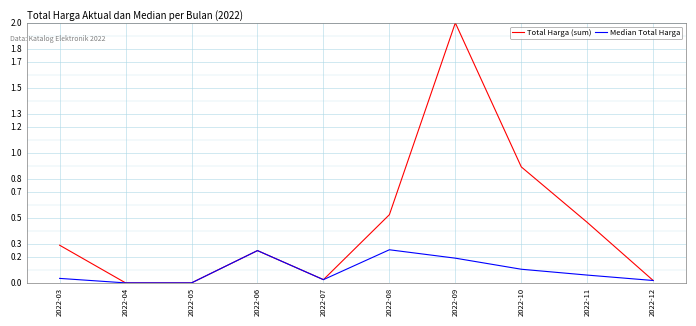

Which series has the largest total across all categories?

Total Harga (sum)